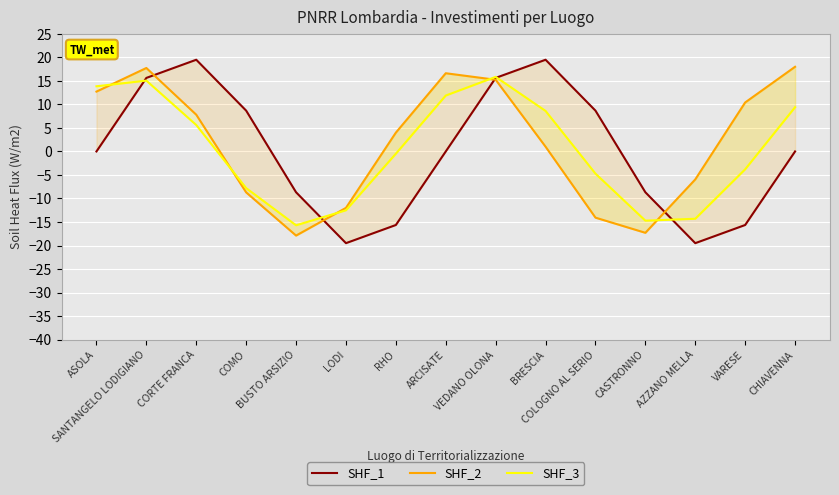

Which series ends up on top after the final intersection of SHF_3 and SHF_2?

SHF_2